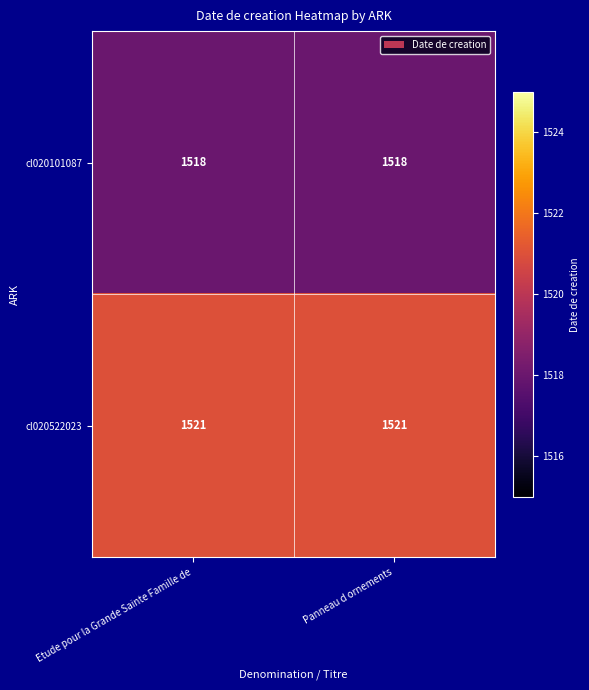

Rank the series at Panneau d ornements from highest to lowest value.

cl020522023, cl020101087